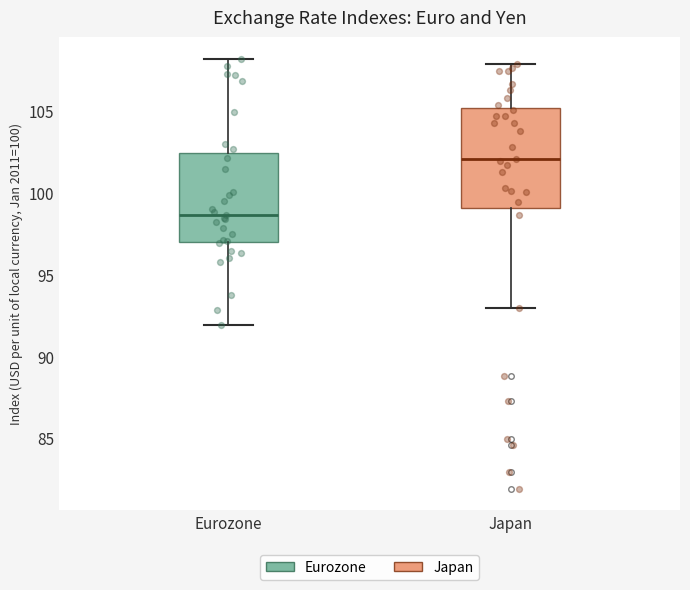

Reading left to right, transcribe this box plot: for each box, give where its median line is, the range the box spans, and where its two whiskers end, as read against the y-axis. The values are not printed on the chart, so give them approximately, as read against the axis.

Eurozone: median 98.5, box 97.0 to 102.5, whiskers 92.0 to 108.0
Japan: median 102.0, box 99.0 to 105.0, whiskers 93.0 to 108.0